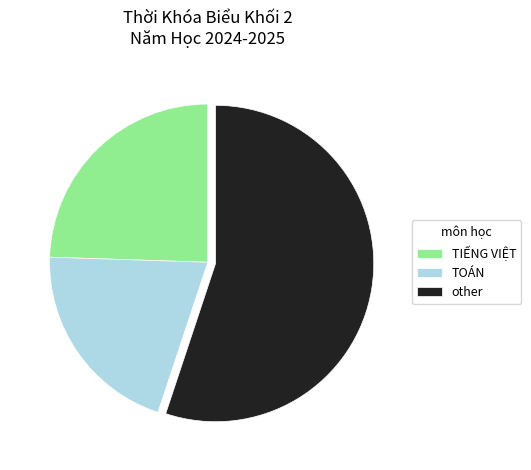

How many segments does this pie chart have?

3